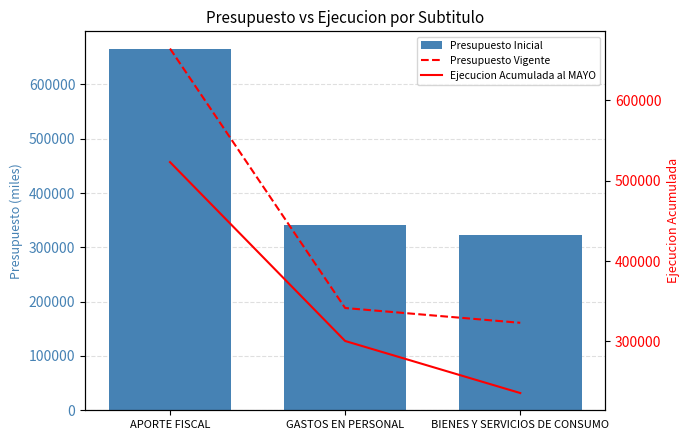

What is the total value across all series at BIENES Y SERVICIOS DE CONSUMO?

881912